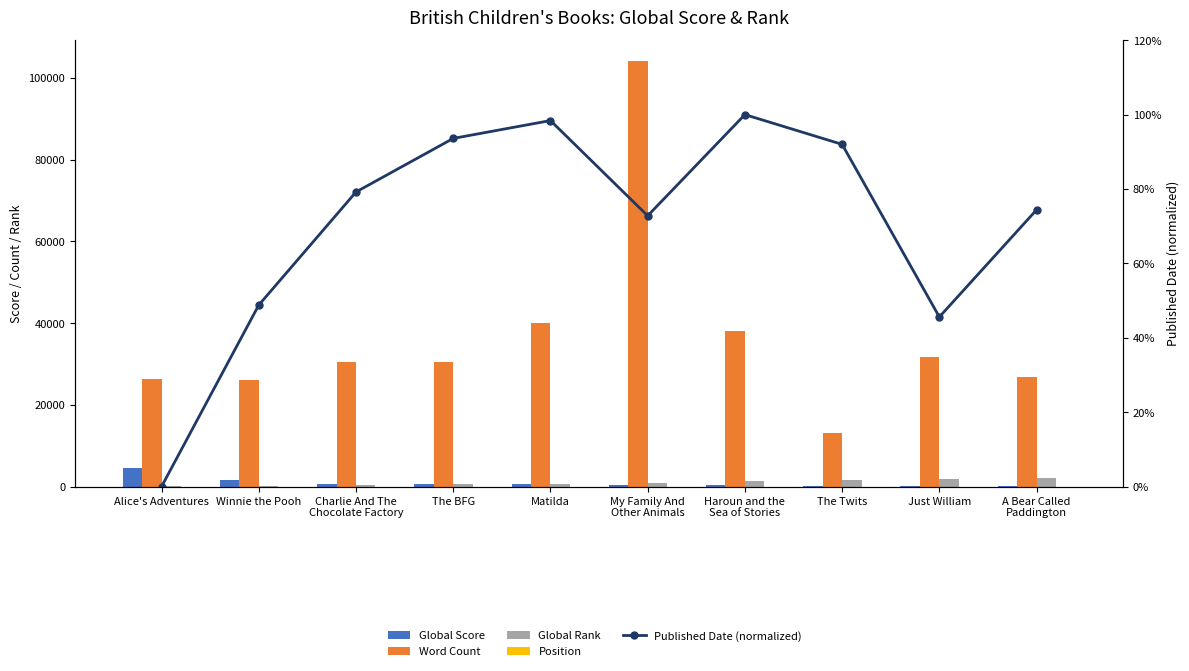

At how many categories does at least one series exceed 7836?

10